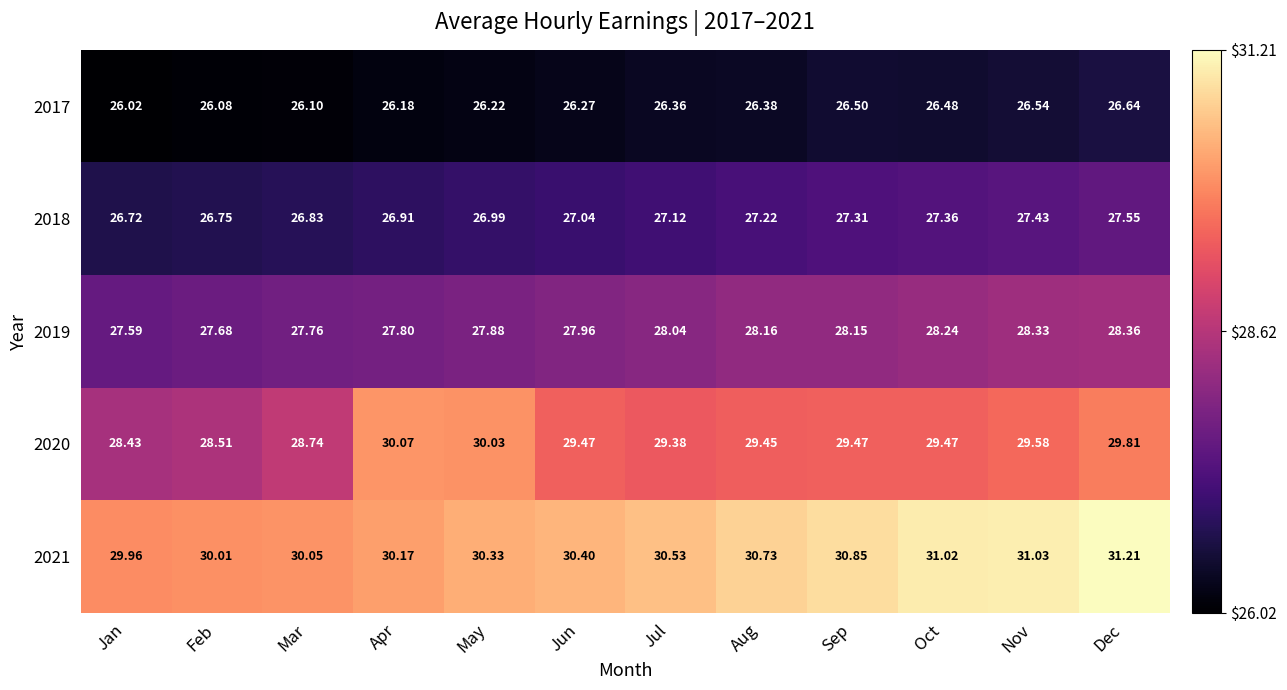

Which category has the highest value across all series?

Dec